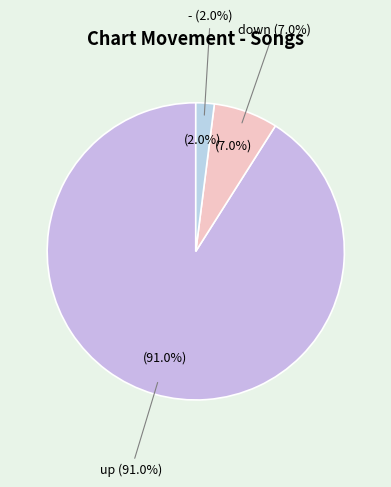

To the nearest percent, what portion does - represent?

2%